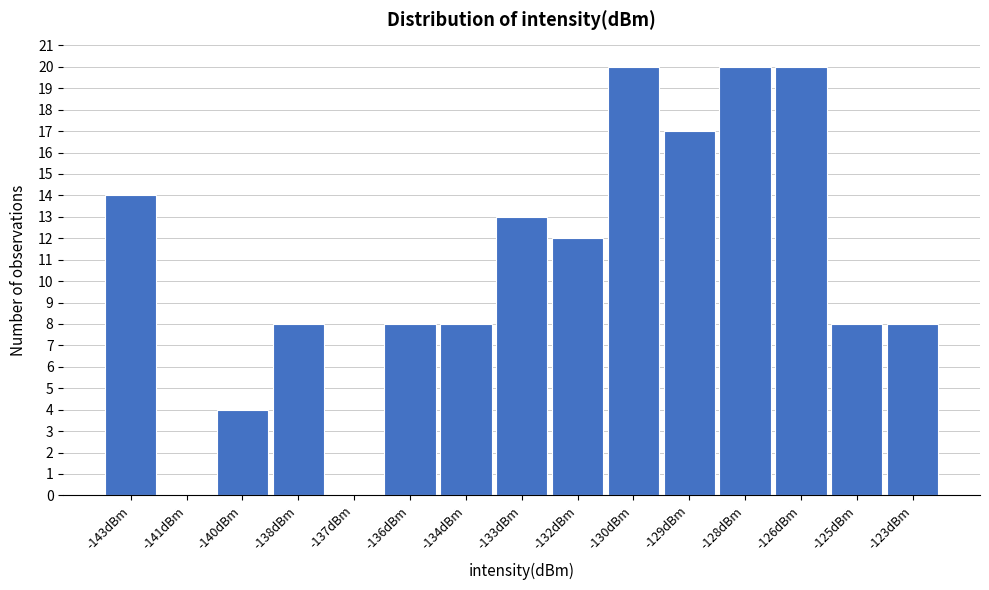

Reading left to right, list all the values displayed in this chart.

-143dBm=14	-141dBm=0	-140dBm=4	-138dBm=8	-137dBm=0	-136dBm=8	-134dBm=8	-133dBm=13	-132dBm=12	-130dBm=20	-129dBm=17	-128dBm=20	-126dBm=20	-125dBm=8	-123dBm=8